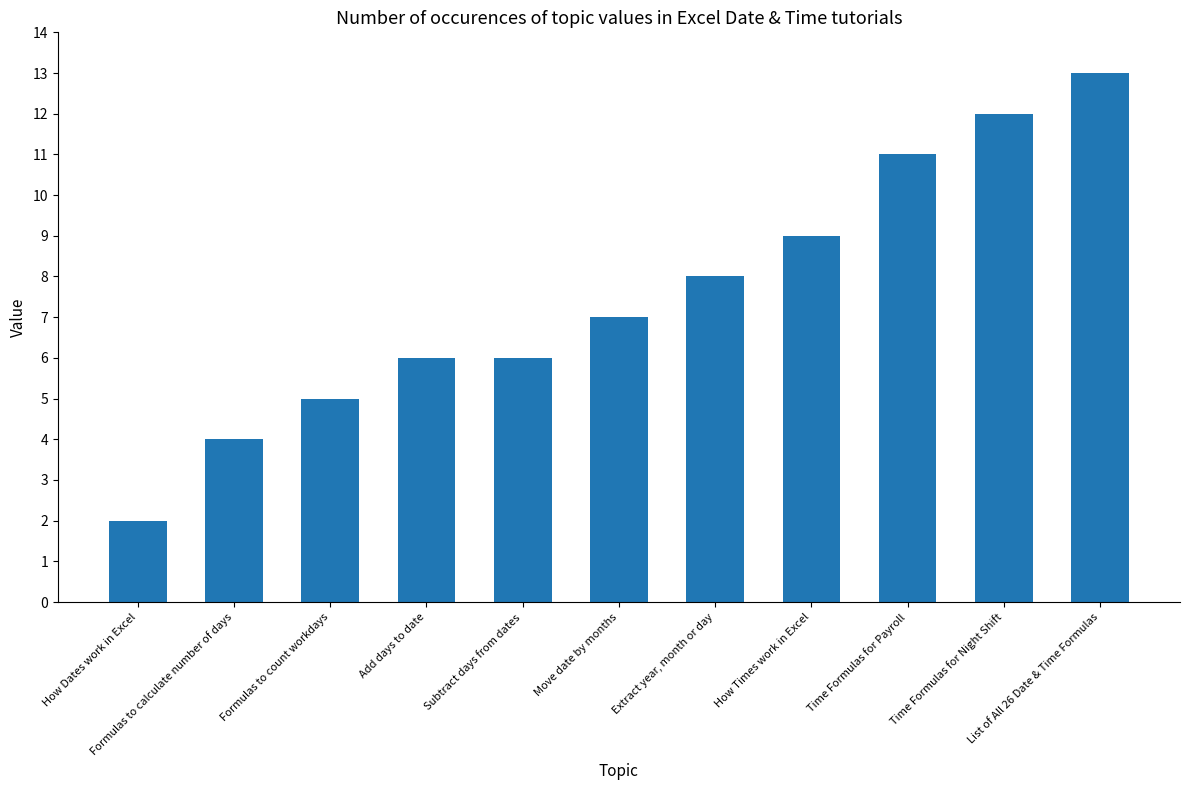

What is the value of the 9th bar from the left?

11